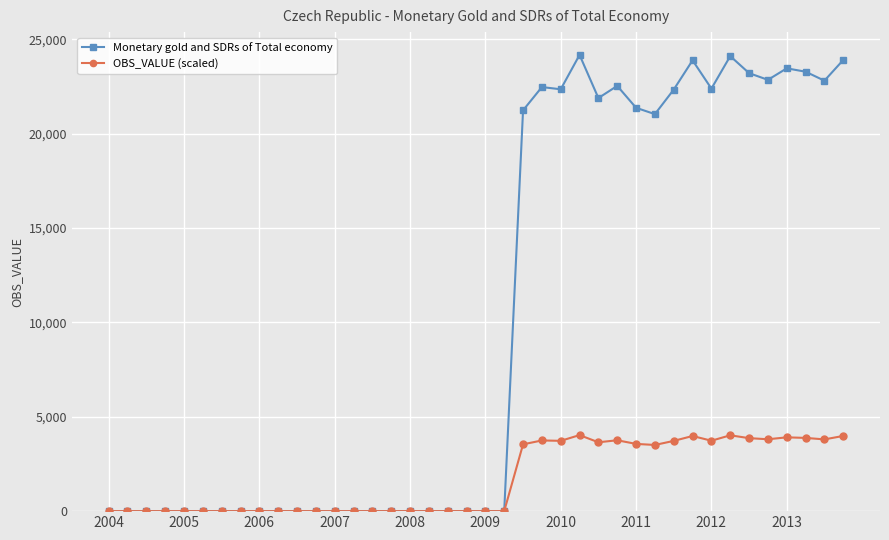

True or false: OBS_VALUE (scaled) has more than 0 points higher than both neighbors.

True